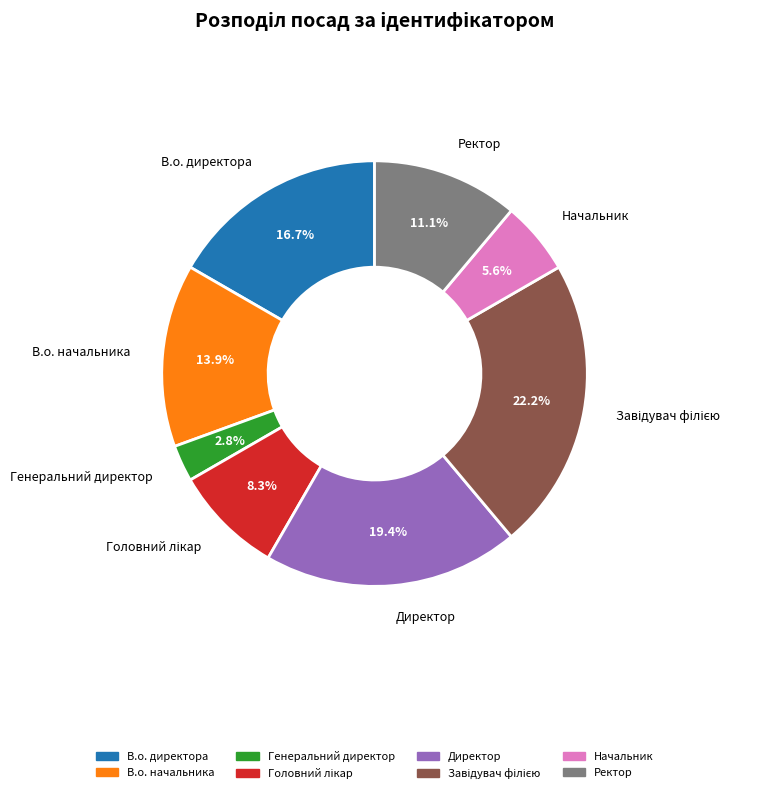

To the nearest percent, what portion does Директор represent?

19%